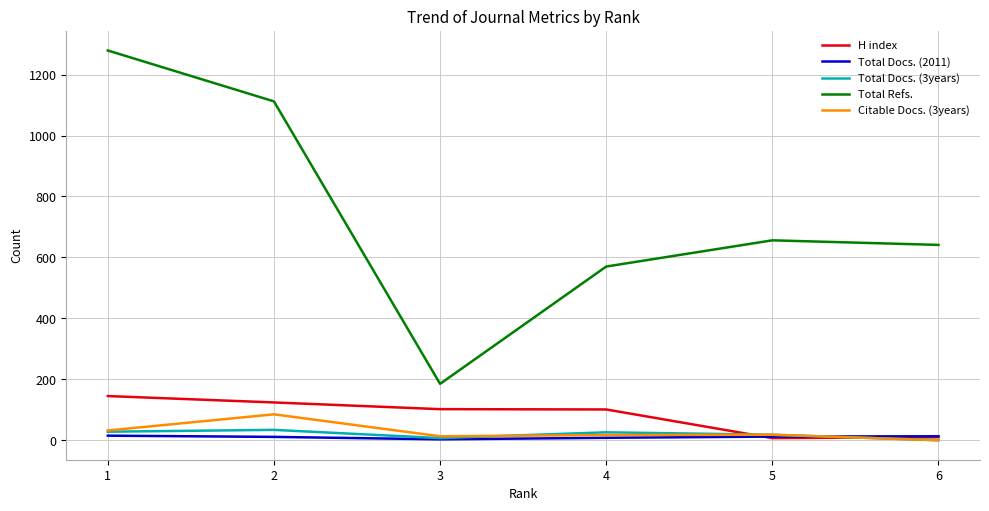

Rank the series at 2 from highest to lowest value.

Total Refs., H index, Citable Docs. (3years), Total Docs. (3years), Total Docs. (2011)